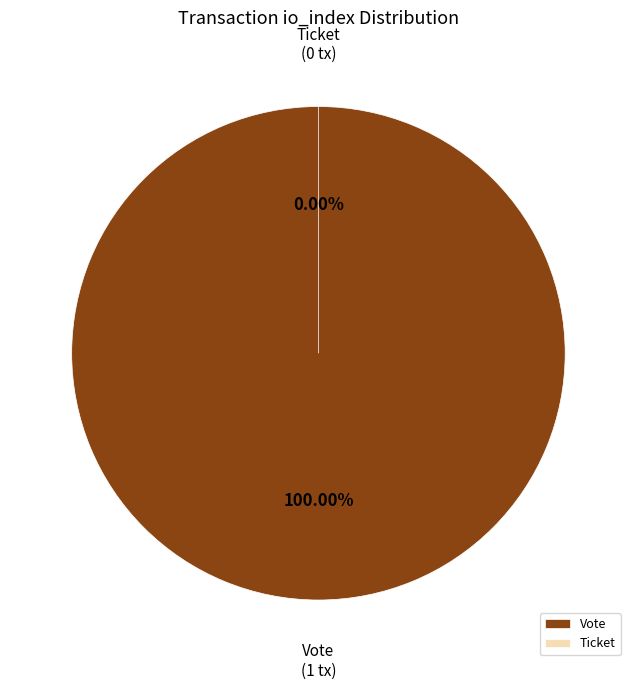

How many segments does this pie chart have?

2